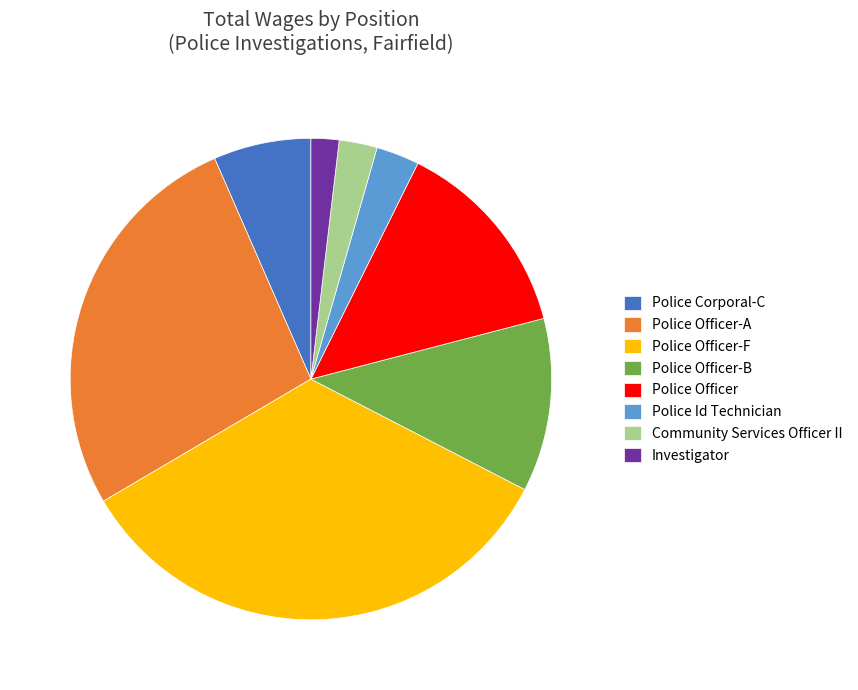

Does Police Officer-A account for over 50% of the chart?

No